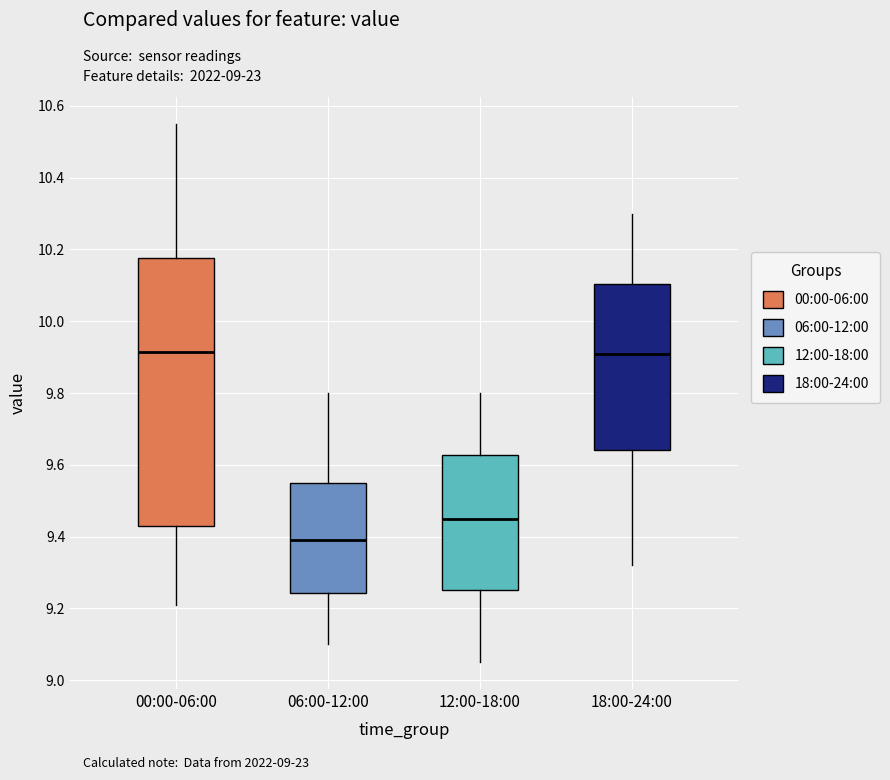

Reading left to right, read every box against the y-axis: the position of its median line, the range the box covers, and the ends of its whiskers. The values are not printed on the chart, so give them approximately, as read against the axis.

00:00-06:00: median 9.92, box 9.44 to 10.18, whiskers 9.22 to 10.56
06:00-12:00: median 9.40, box 9.24 to 9.56, whiskers 9.10 to 9.80
12:00-18:00: median 9.46, box 9.26 to 9.62, whiskers 9.06 to 9.80
18:00-24:00: median 9.92, box 9.64 to 10.10, whiskers 9.32 to 10.30